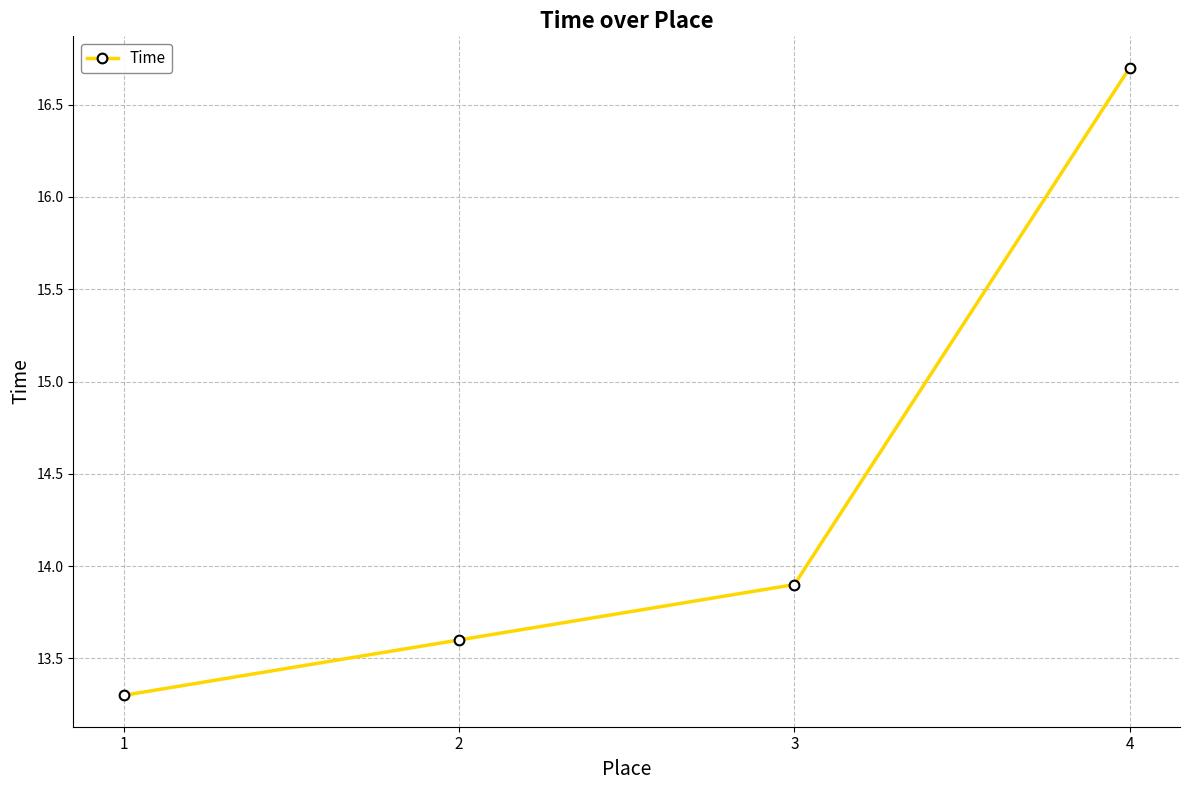

What is the smallest value displayed?

13.3